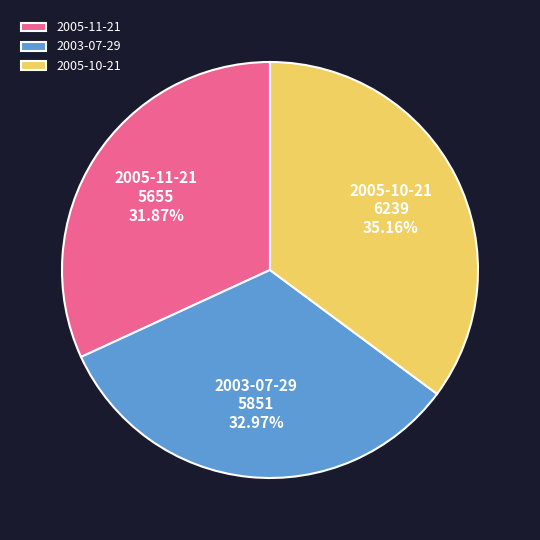

The 2005-11-21 slice represents 37% of the pie. True or false?

False